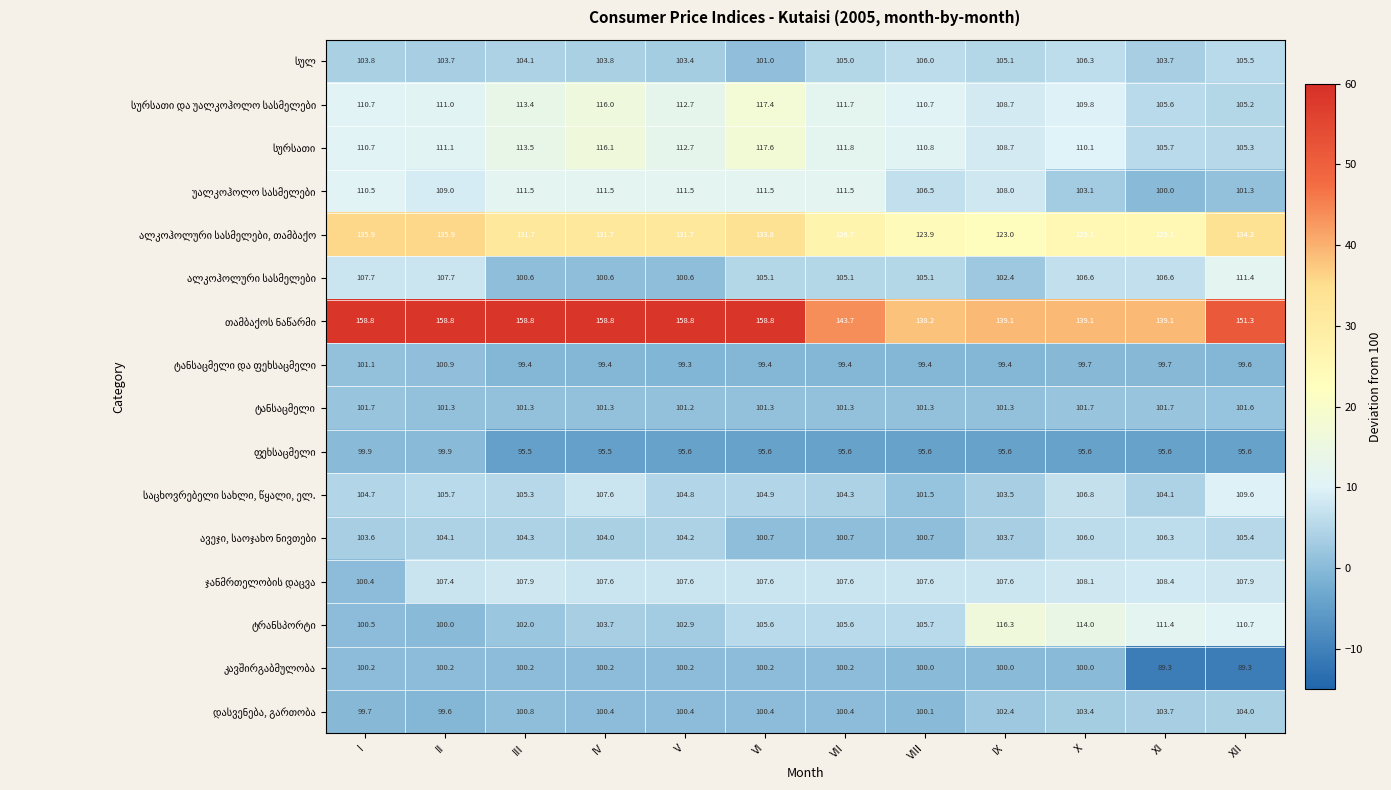

What is the difference between the highest and lowest values at IX?

43.5